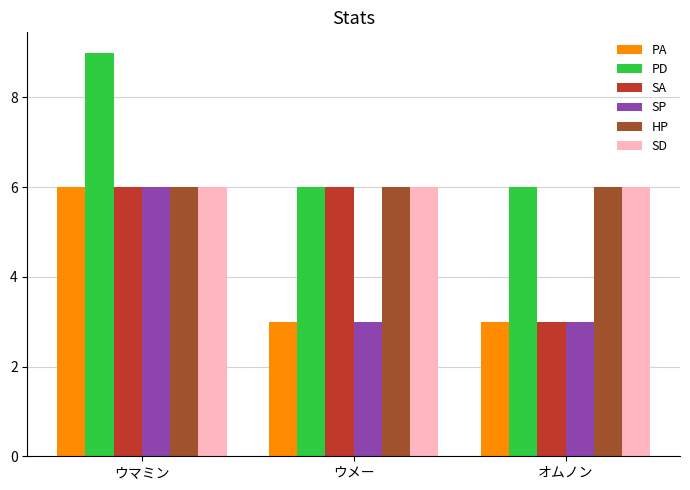

Reading right to left, list all the values displayed in this chart.

PA: オムノン=3	ウメー=3	ウマミン=6
PD: オムノン=6	ウメー=6	ウマミン=9
SA: オムノン=3	ウメー=6	ウマミン=6
SP: オムノン=3	ウメー=3	ウマミン=6
HP: オムノン=6	ウメー=6	ウマミン=6
SD: オムノン=6	ウメー=6	ウマミン=6